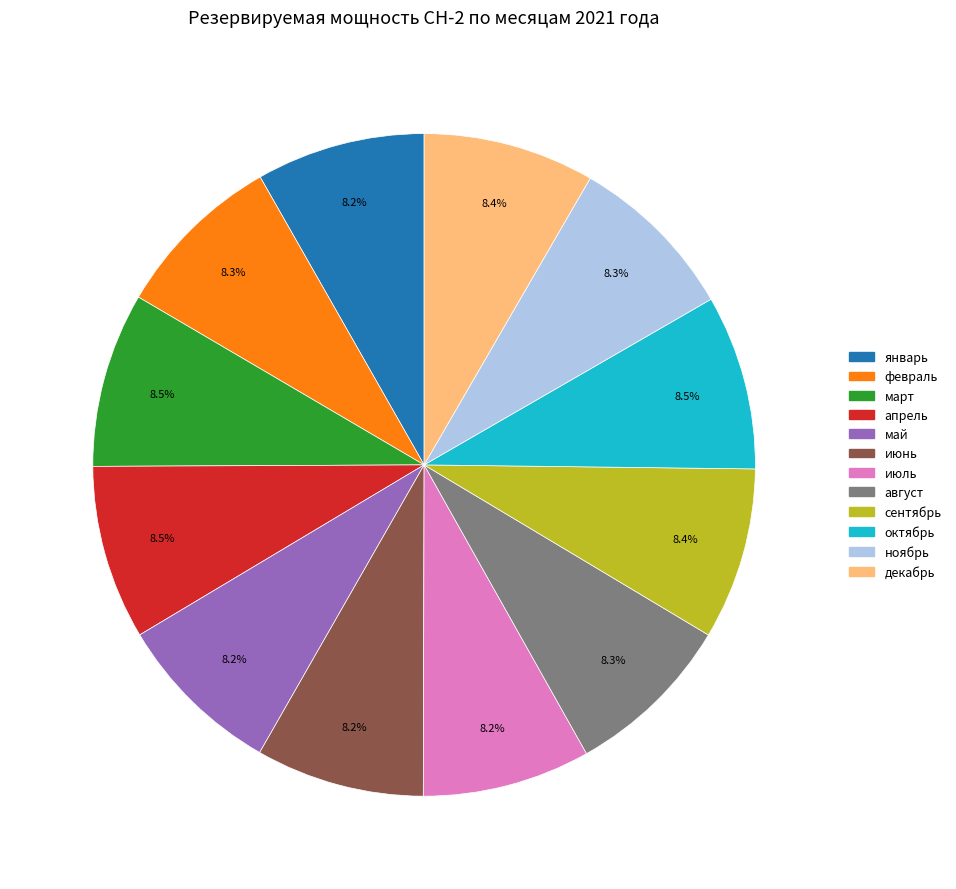

Does июль account for over 50% of the chart?

No